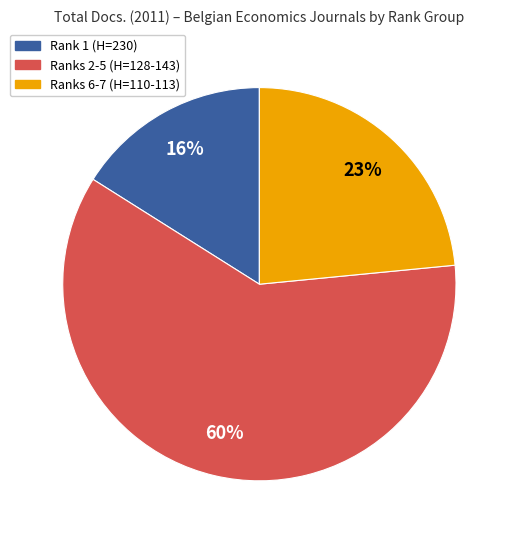

Is there any slice that represents more than half of the pie?

Yes